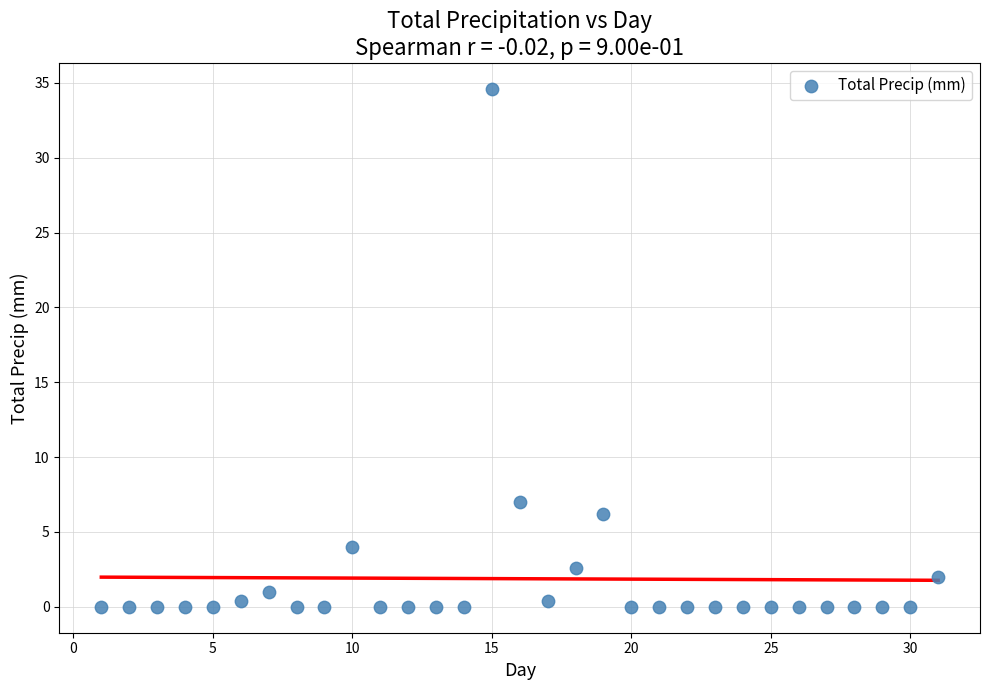

What is the range of Y values (max minus min)?

34.6